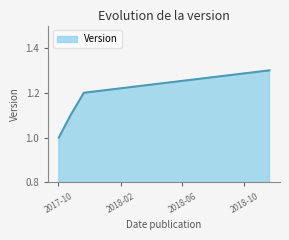

What is the maximum value shown in the chart?

1.3